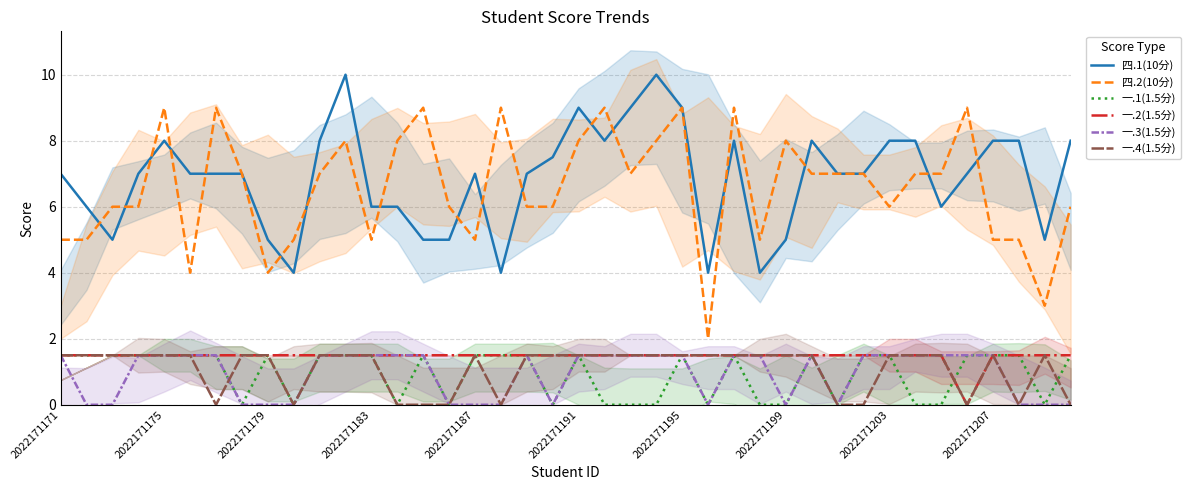

Which series has the widest spread of values?

四.2(10分)